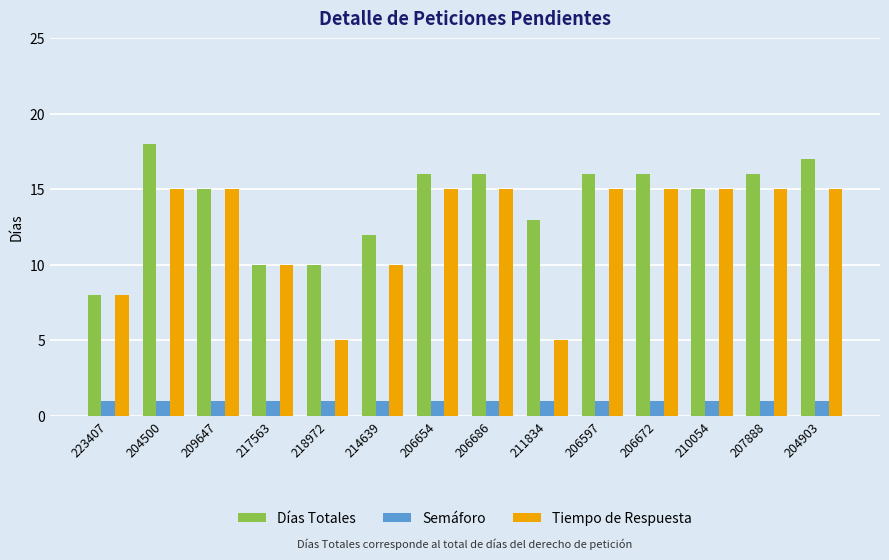

What is the label of the 8th bar from the right?

206654